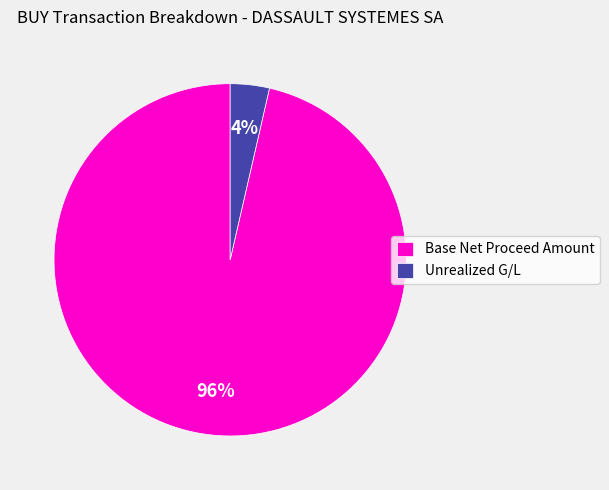

To the nearest percent, what is the average slice percentage?

50%